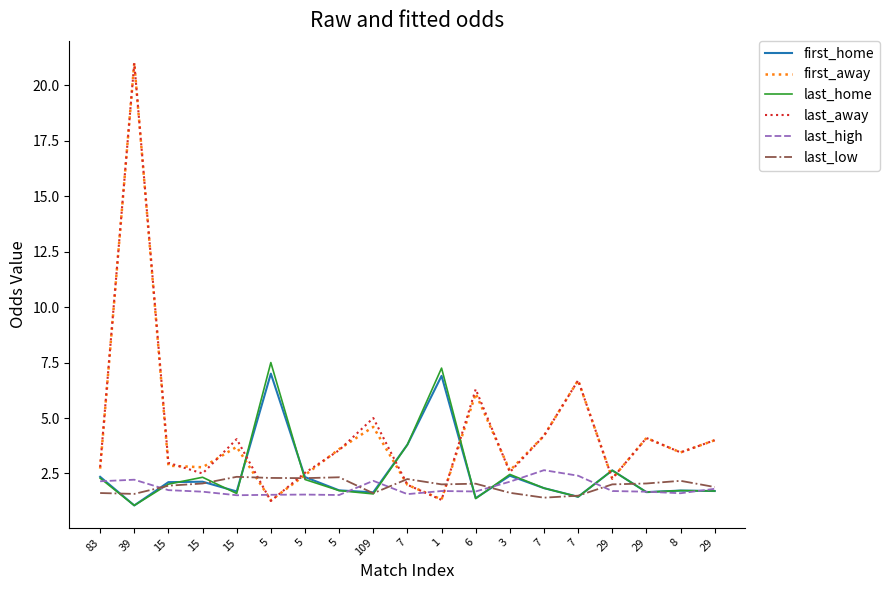

After their last crossing, which series has the higher values: last_home or first_home?

last_home